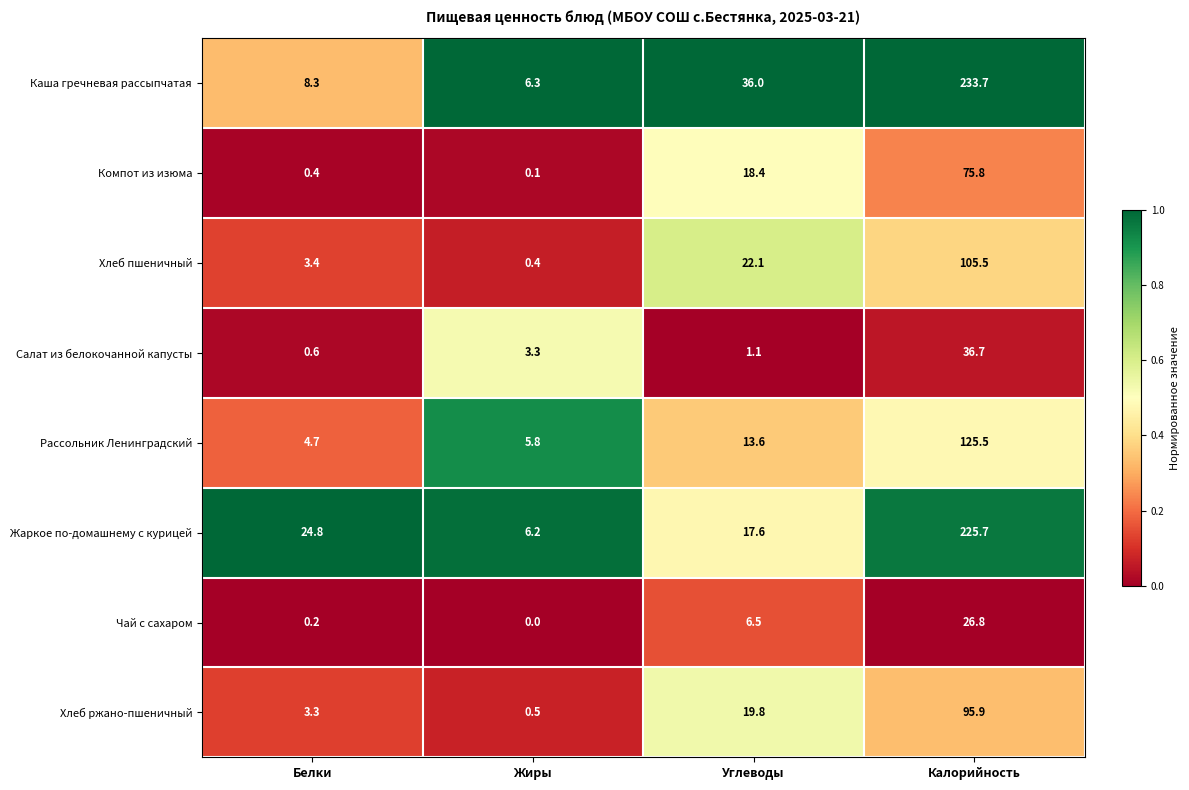

What is the difference between the second highest and minimum values in the Каша гречневая рассыпчатая series?

29.7